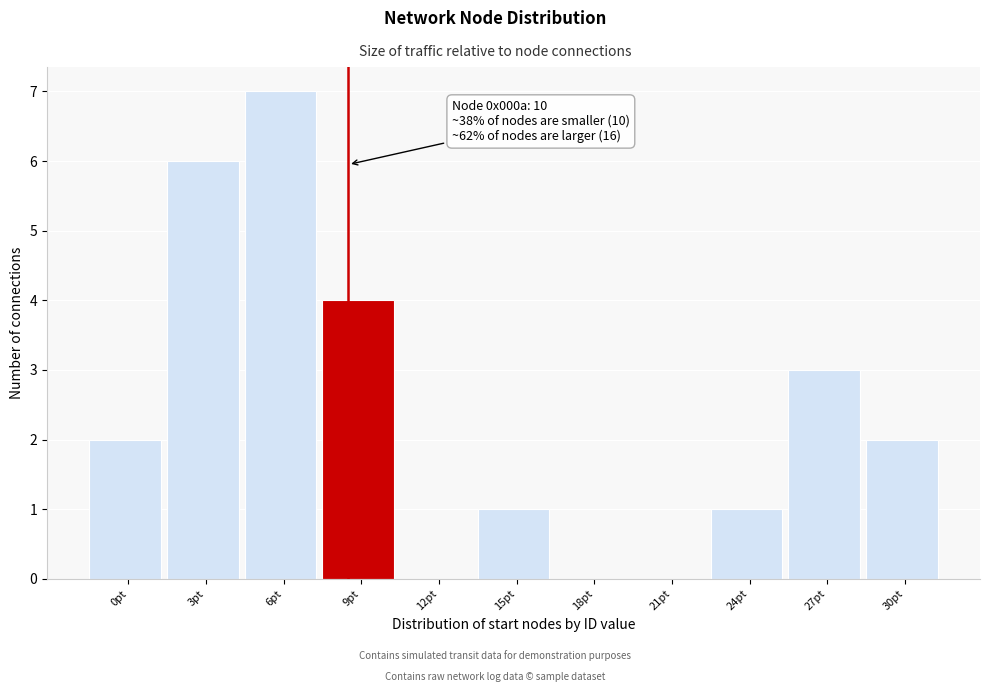

Reading right to left, transcribe all the data shown in this chart.

30pt=2	27pt=3	24pt=1	21pt=0	18pt=0	15pt=1	12pt=0	9pt=4	6pt=7	3pt=6	0pt=2